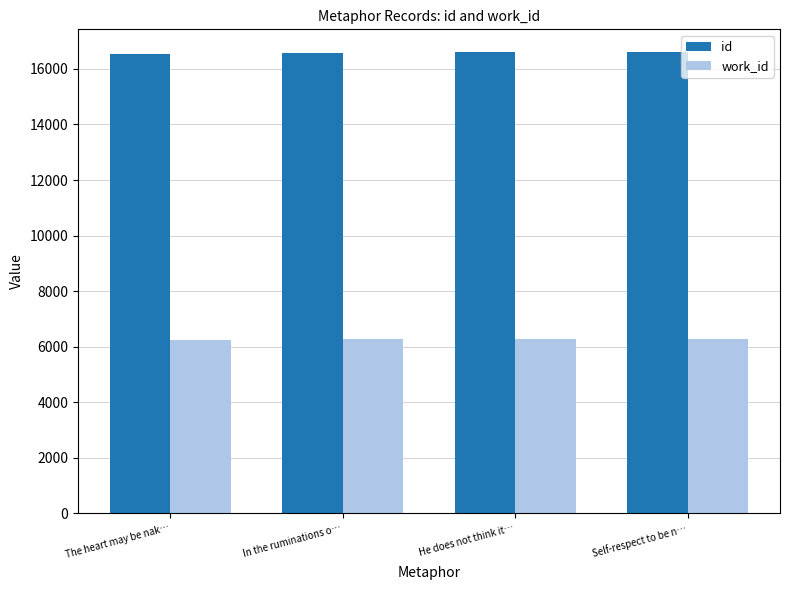

What is the difference between the id values at The heart may be nak… and In the ruminations o…?

37